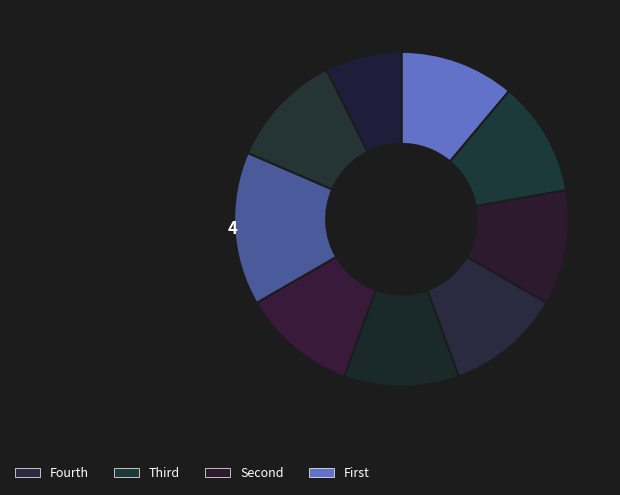

Count the number of slices in the pie.

9